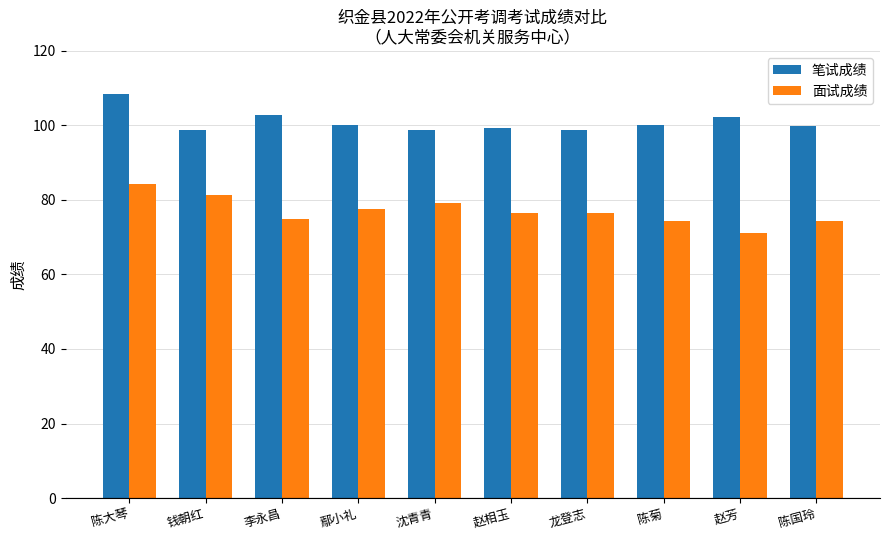

What is the difference between the second highest and minimum values in the 面试成绩 series?

10.2